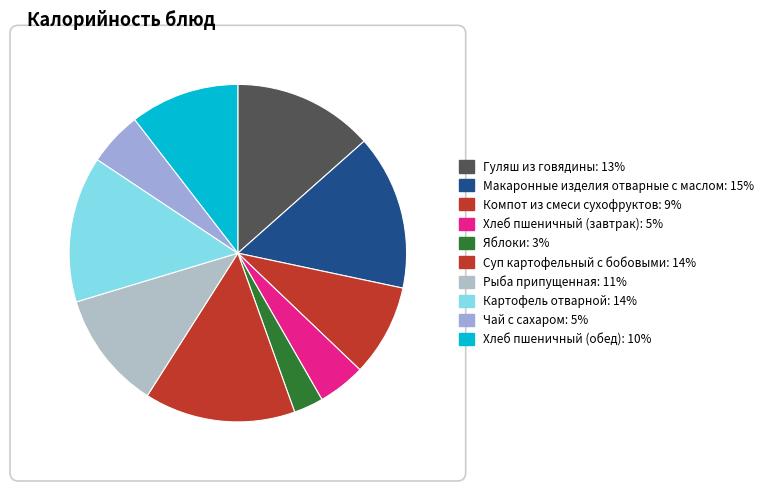

To the nearest percent, what percentage of the pie is Компот из смеси сухофруктов?

9%